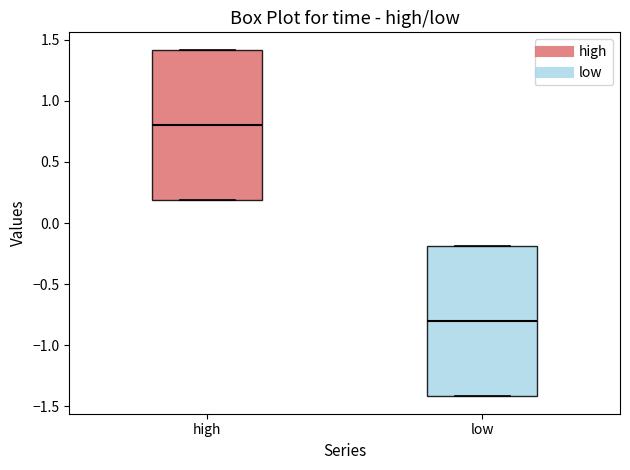

Reading left to right, read every box against the y-axis: the position of its median line, the range the box covers, and the ends of its whiskers. The values are not printed on the chart, so give them approximately, as read against the axis.

high: median 0.8, box 0.2 to 1.4, whiskers 0.2 to 1.4
low: median -0.8, box -1.4 to -0.2, whiskers -1.4 to -0.2